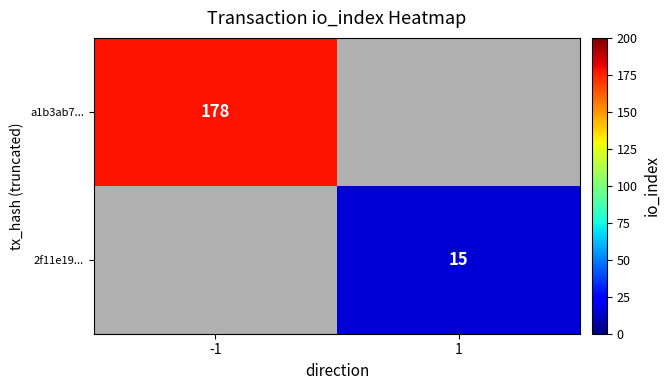

True or false: 2f11e19... has a value of 15 at 1.

True